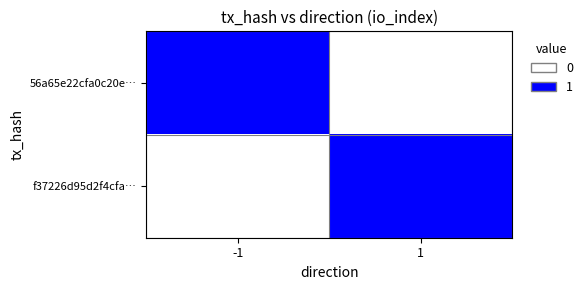

Which label corresponds to the largest value in the chart?

-1